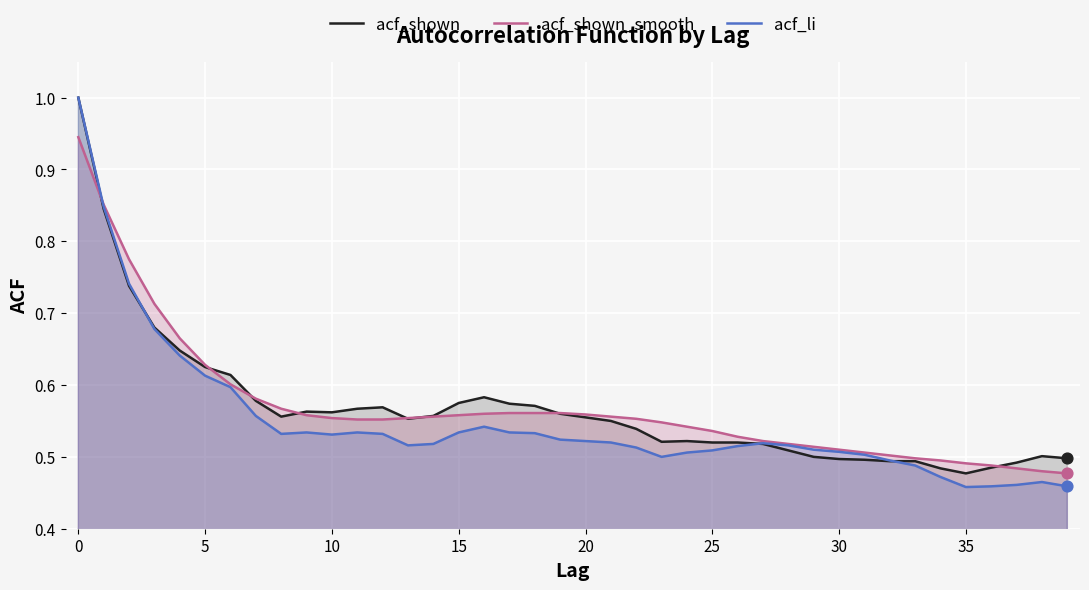

Which series contains the highest Y value?

acf_shown